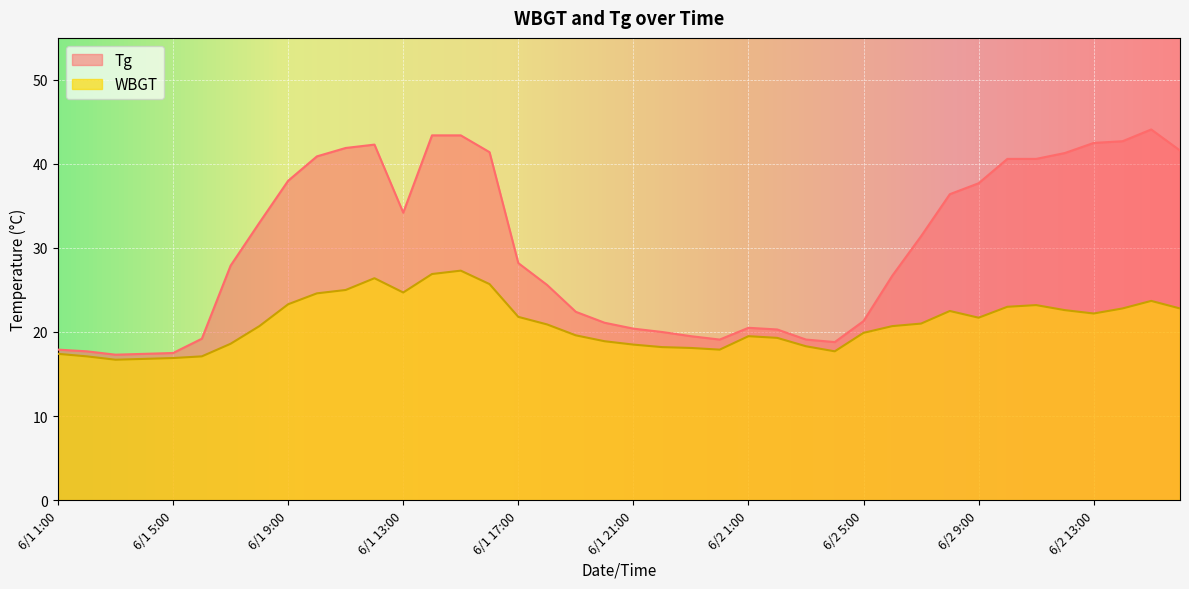

True or false: Tg has more than 0 points higher than both neighbors.

True